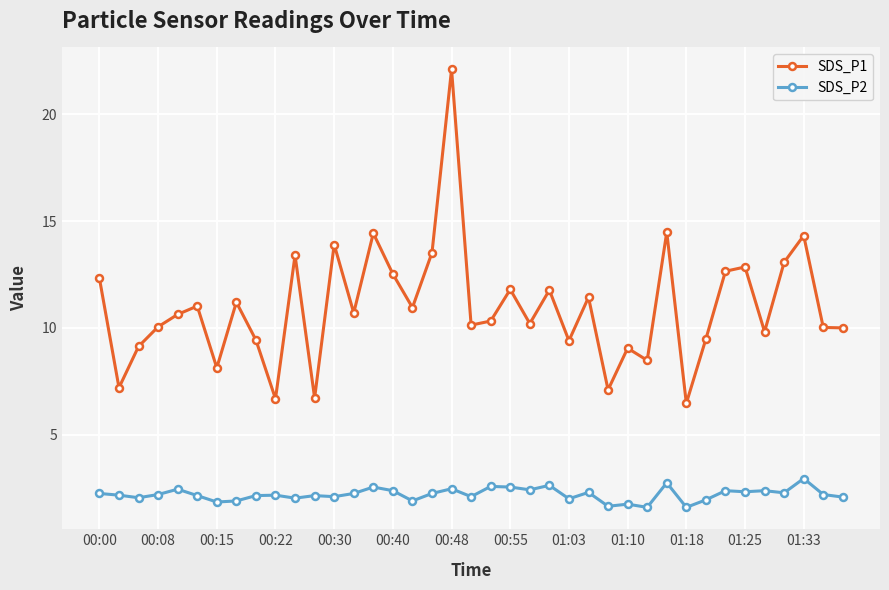

What are all the series names shown in the legend?

SDS_P1, SDS_P2